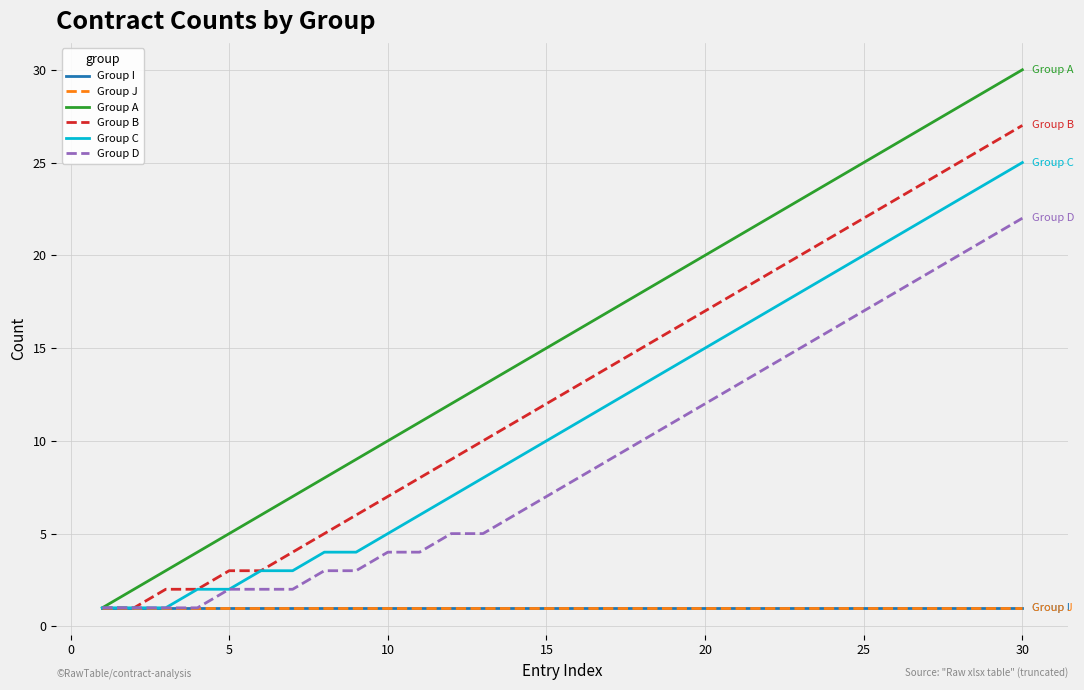

List the series in order of their peak value, lowest first.

Group I, Group J, Group D, Group C, Group B, Group A